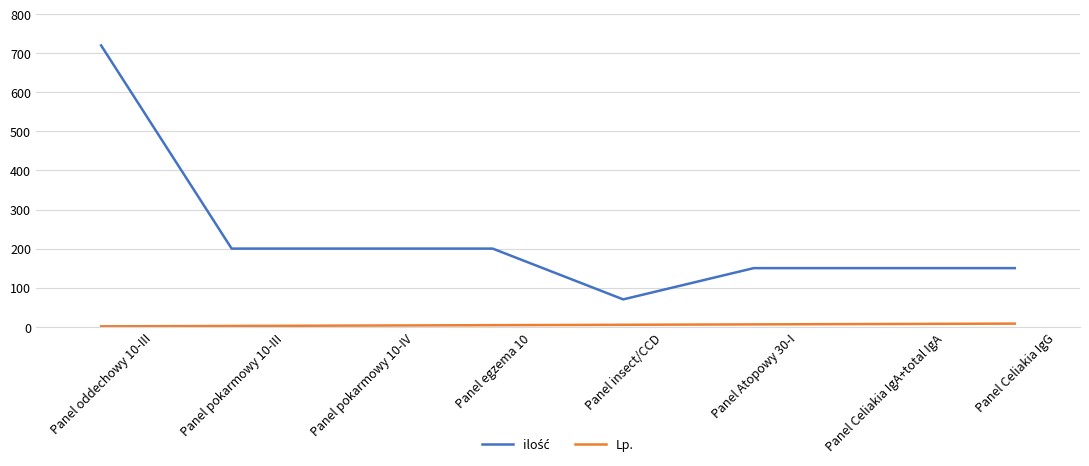

What is the greatest value displayed?

720